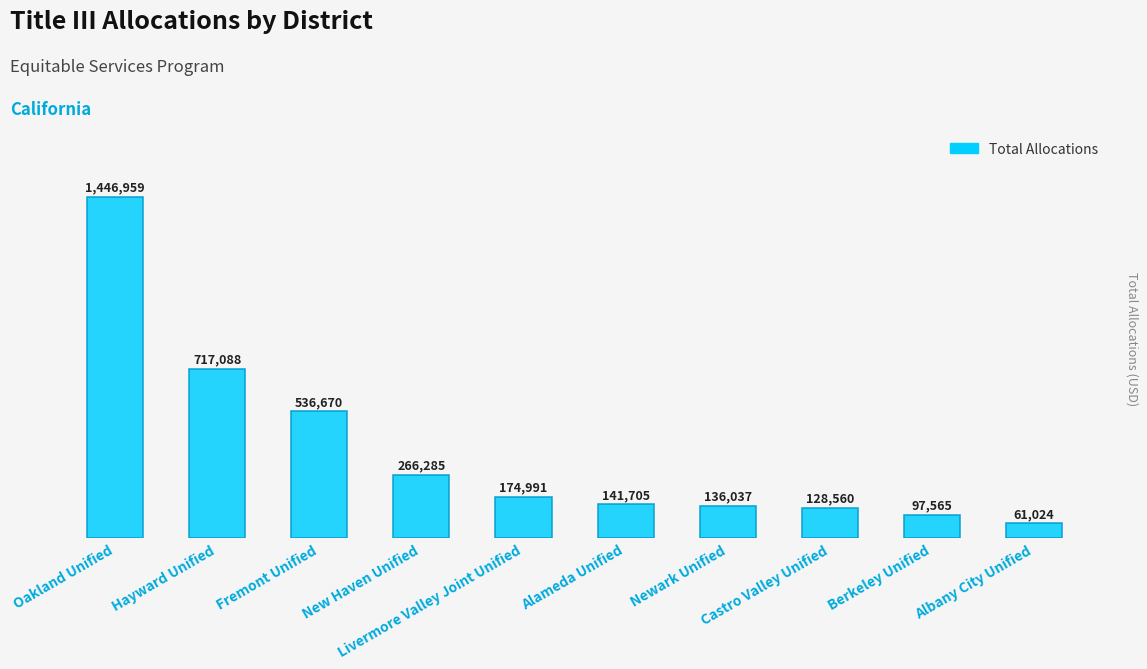

What is the value of the 8th bar from the left?

128560